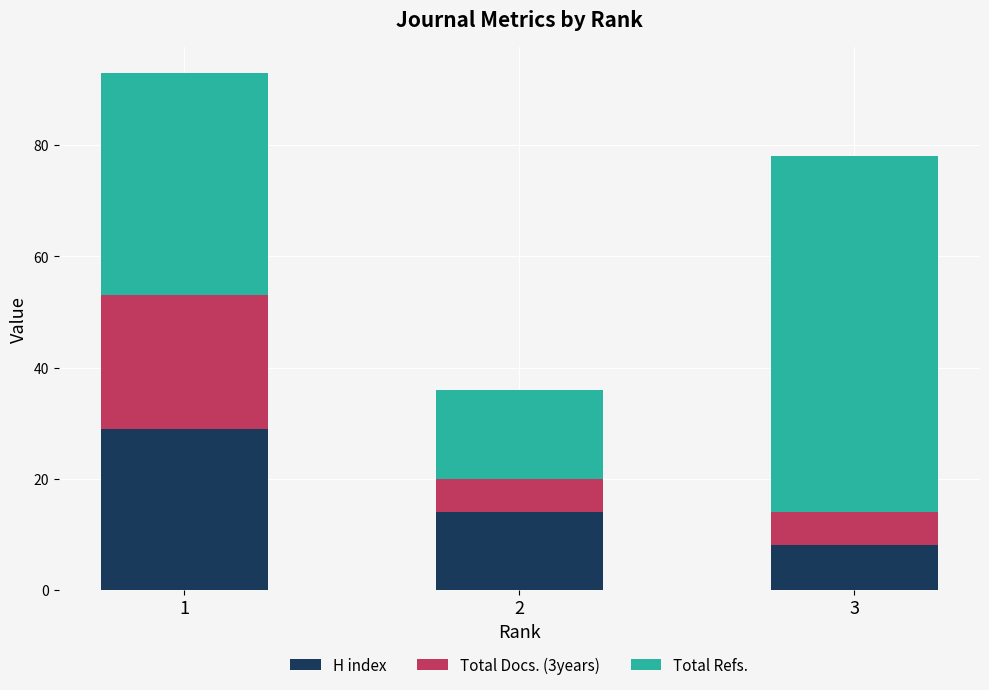

What is the total value across all series at 3?

78